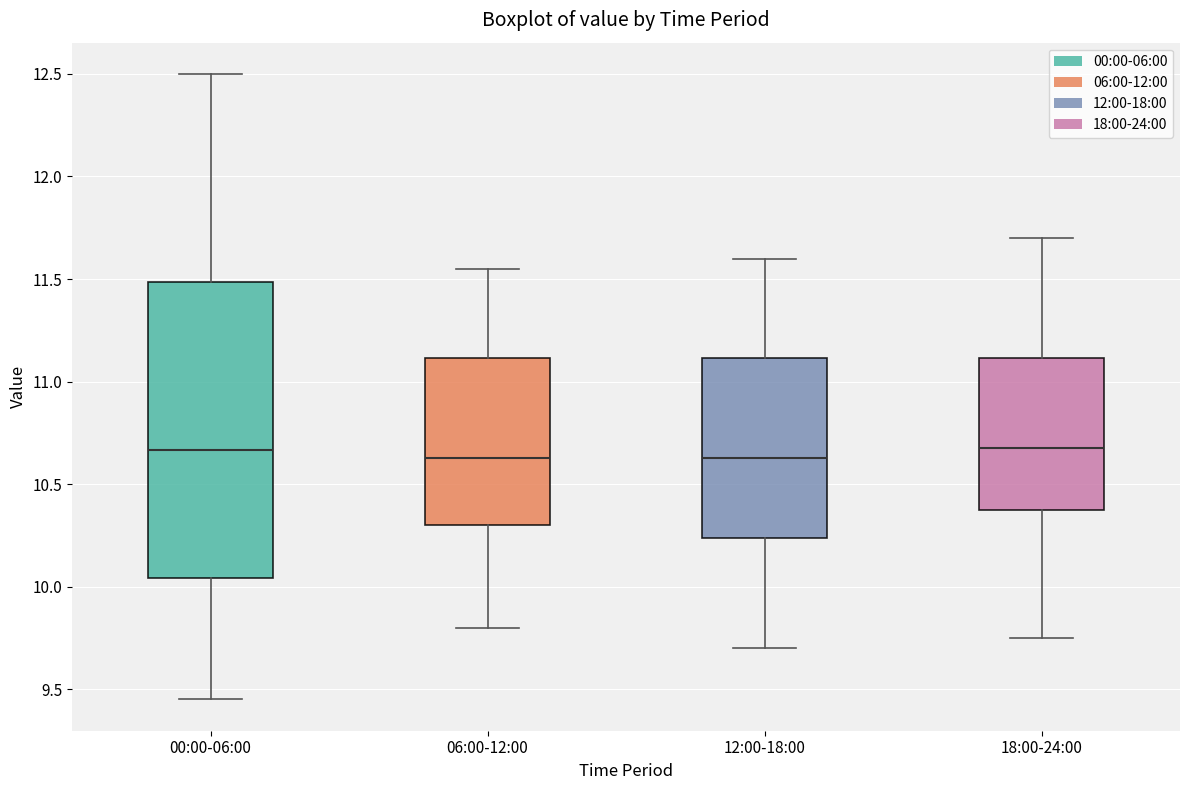

Reading left to right, read every box against the y-axis: the position of its median line, the range the box covers, and the ends of its whiskers. The values are not printed on the chart, so give them approximately, as read against the axis.

00:00-06:00: median 10.65, box 10.05 to 11.50, whiskers 9.45 to 12.50
06:00-12:00: median 10.65, box 10.30 to 11.10, whiskers 9.80 to 11.55
12:00-18:00: median 10.65, box 10.25 to 11.10, whiskers 9.70 to 11.60
18:00-24:00: median 10.70, box 10.40 to 11.10, whiskers 9.75 to 11.70